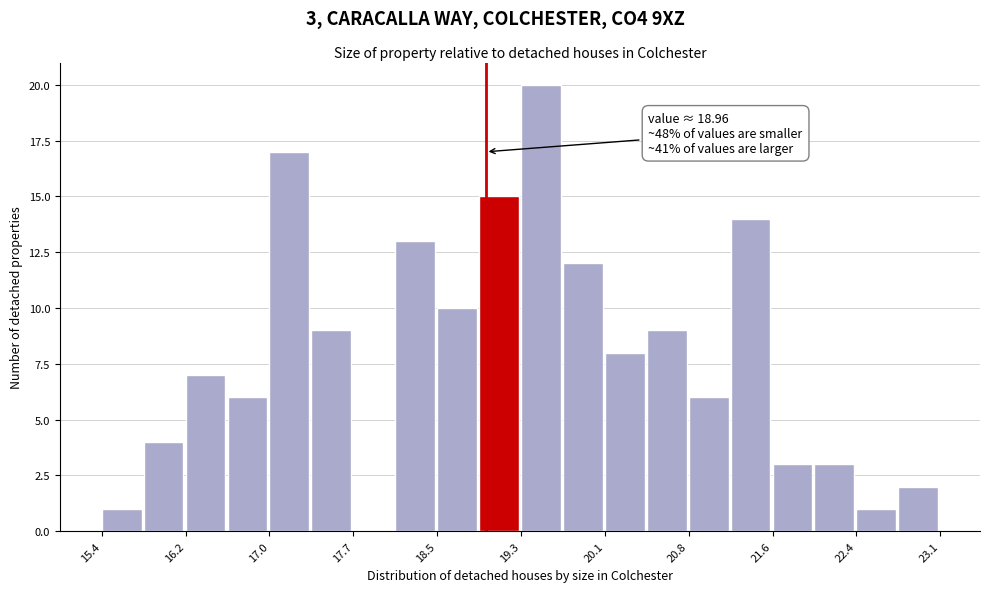

Read against the x-axis, roughly where is the centre of the tallest bar?

19.5